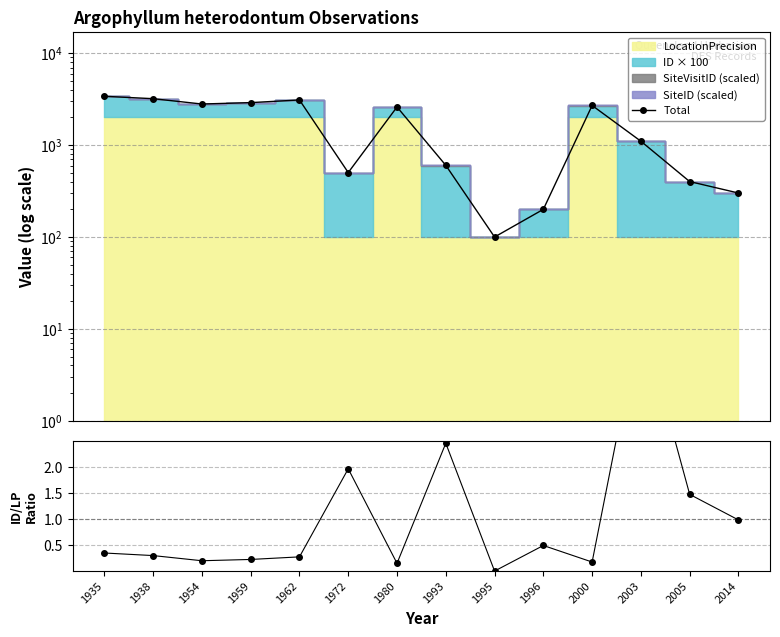

Reading left to right, extract all data points from this chart.

Total: 3403.0	3203.0	2803.0	2903.0	3103.0	503.0	2603.0	603.0	100.0	200.1	2703.0	1103.0	401.4	301.2
Ratio: 0.3	0.3	0.2	0.2	0.3	2.0	0.1	2.5	0.0	0.5	0.2	4.9	1.5	1.0